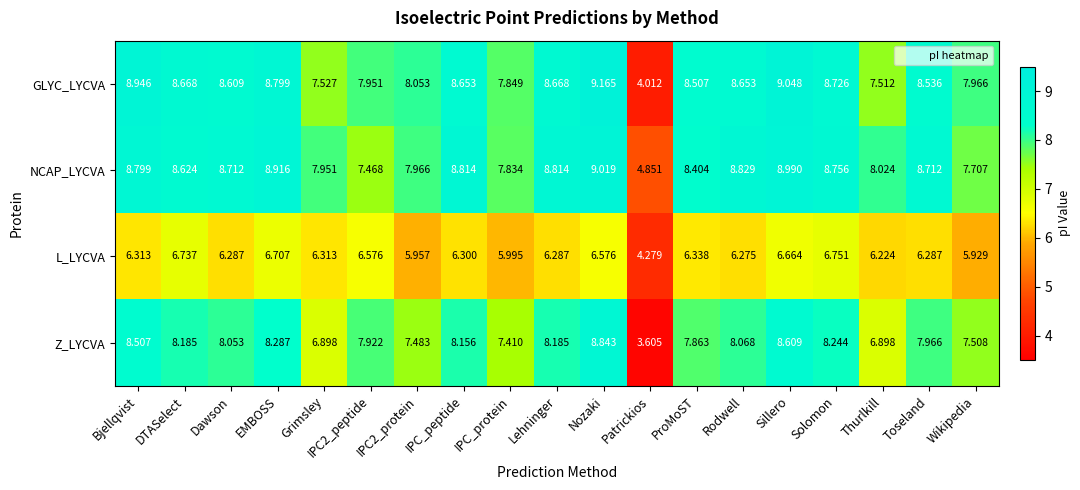

What is the maximum value shown in the chart?

9.2